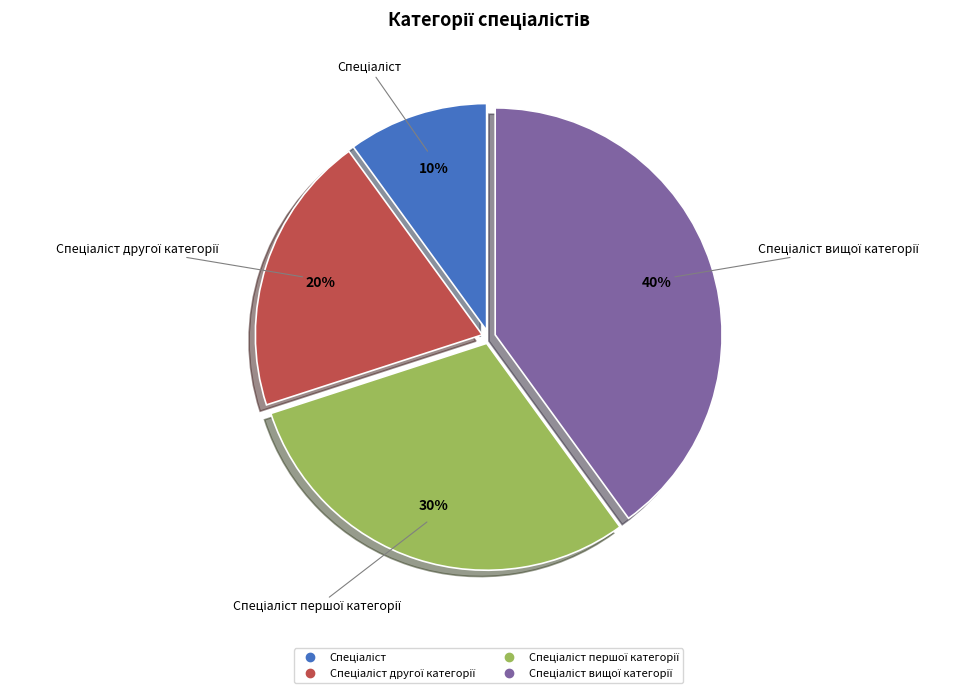

Is there a majority slice in this chart?

No